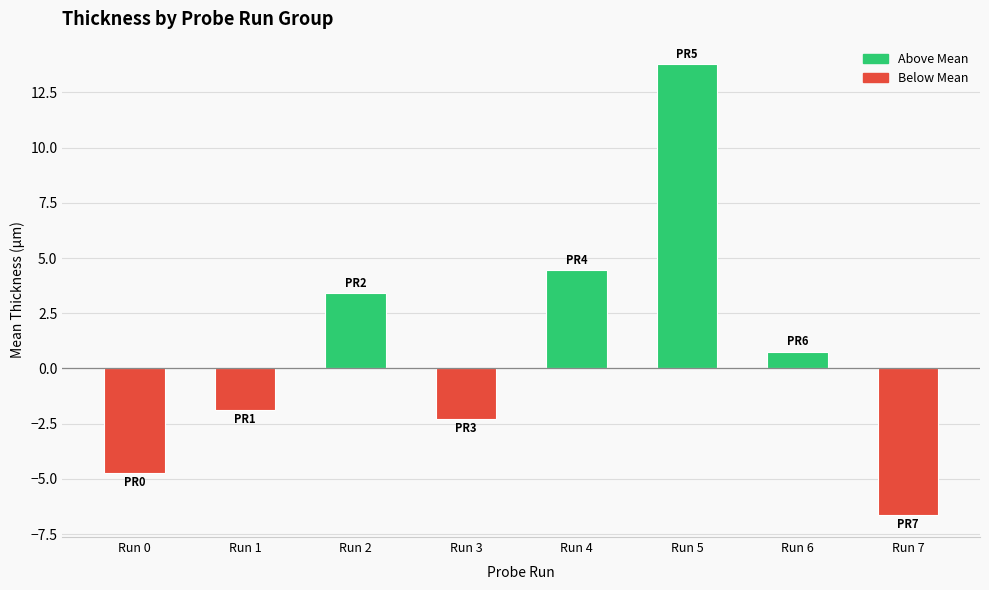

How many series are shown in this chart?

1